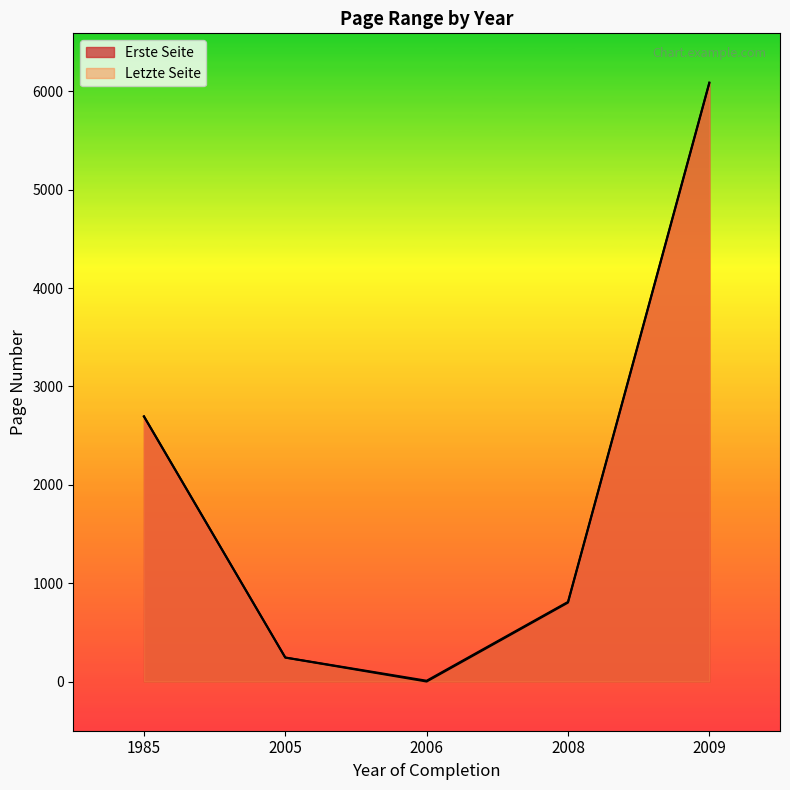

Is it true that Letzte Seite equals 245 at 2005?

True